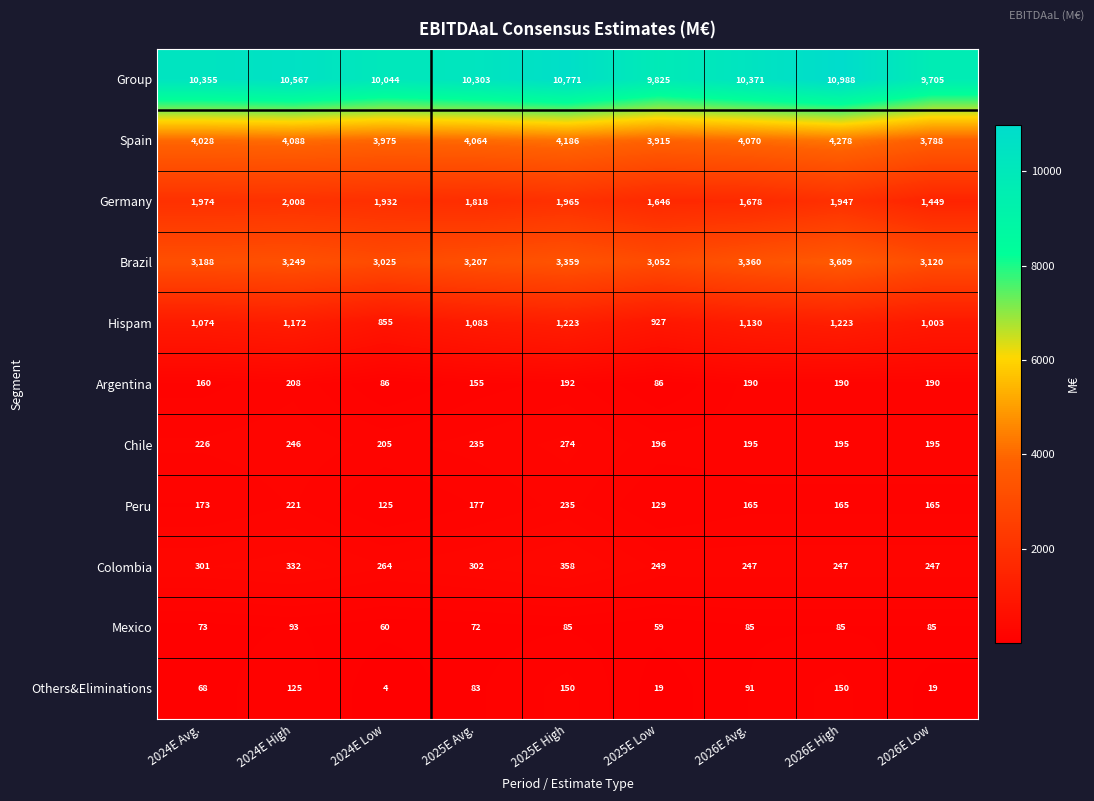

Which series has the widest spread of values?

Group